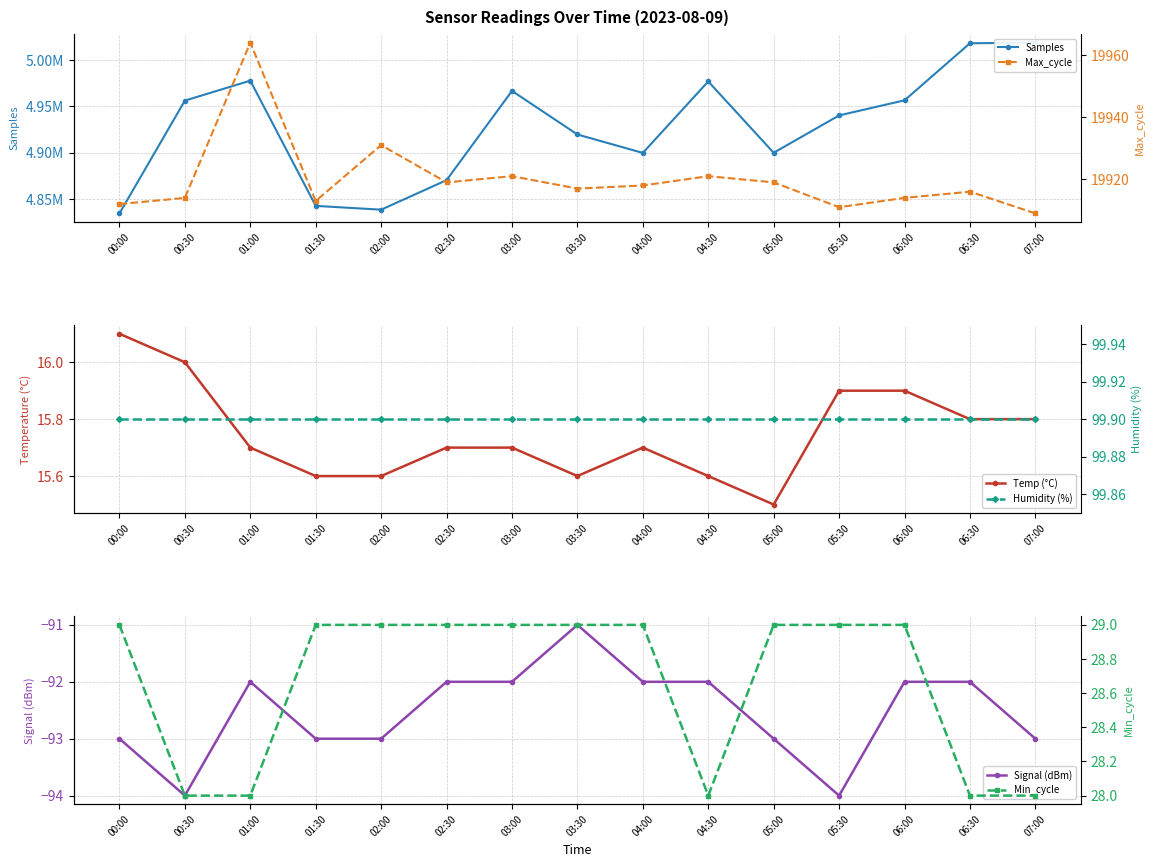

True or false: Max_cycle and Min_cycle intersect in this chart.

False